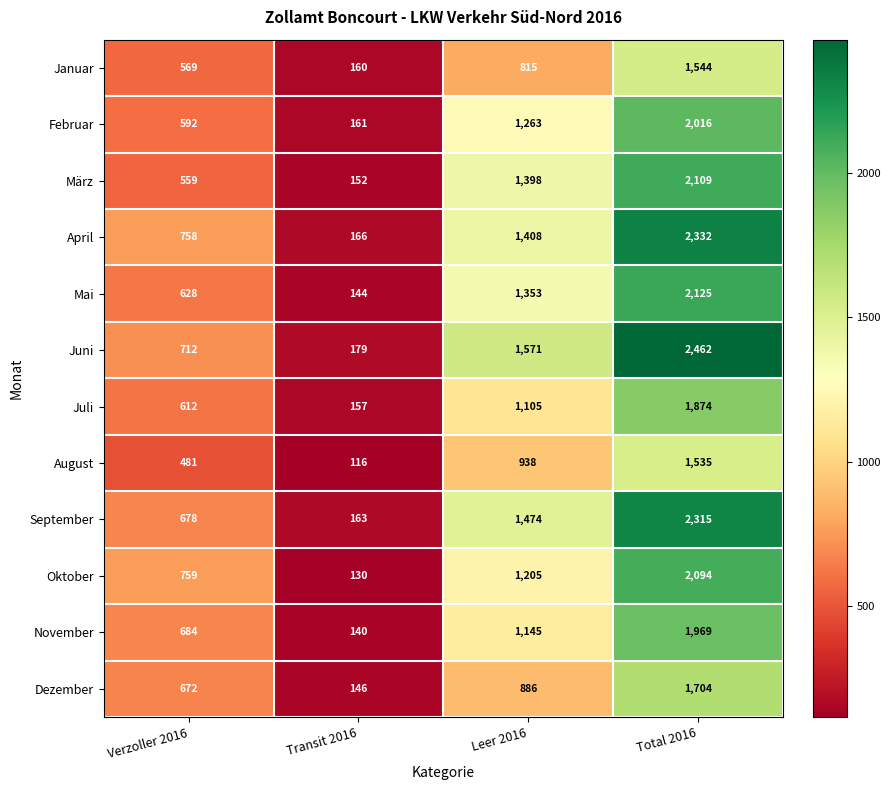

What is the sum of the Juni values at Total 2016 and Leer 2016?

4033